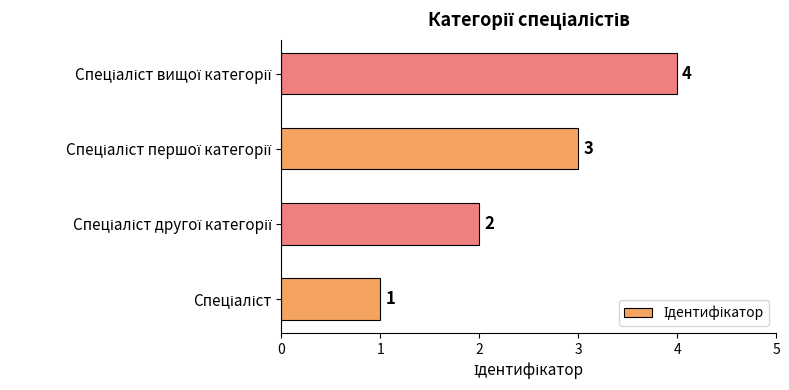

How many values are between 2 and 4?

3